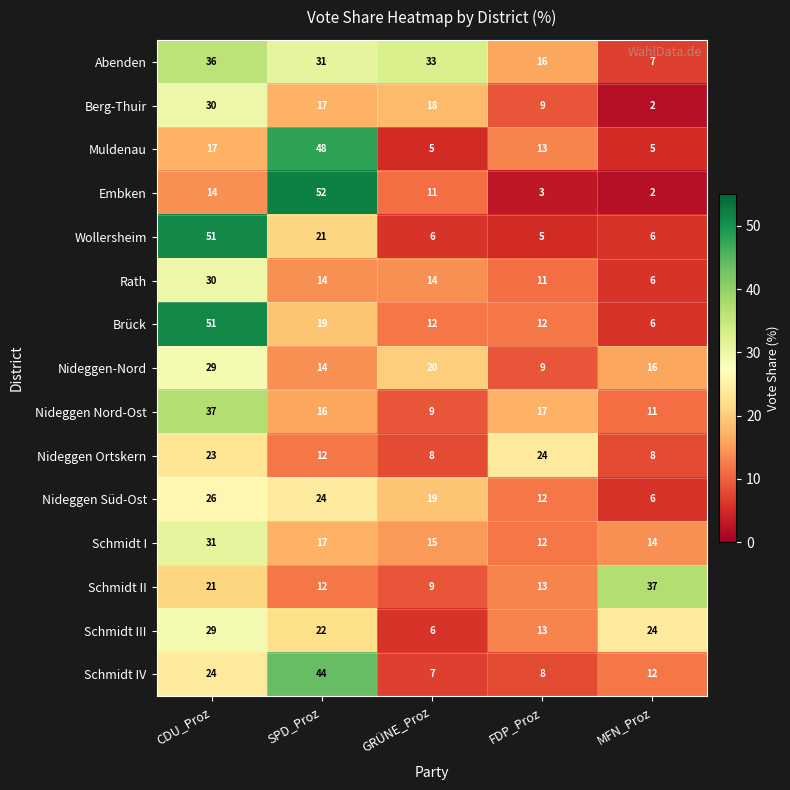

How many data points in Schmidt IV are less than 12?

2